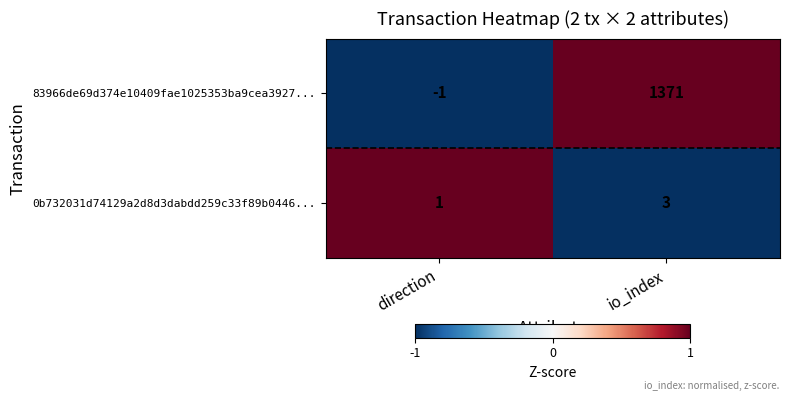

True or false: 83966de69d374e10409fae1025353ba9cea3927... has a value of 1371 at io_index.

True